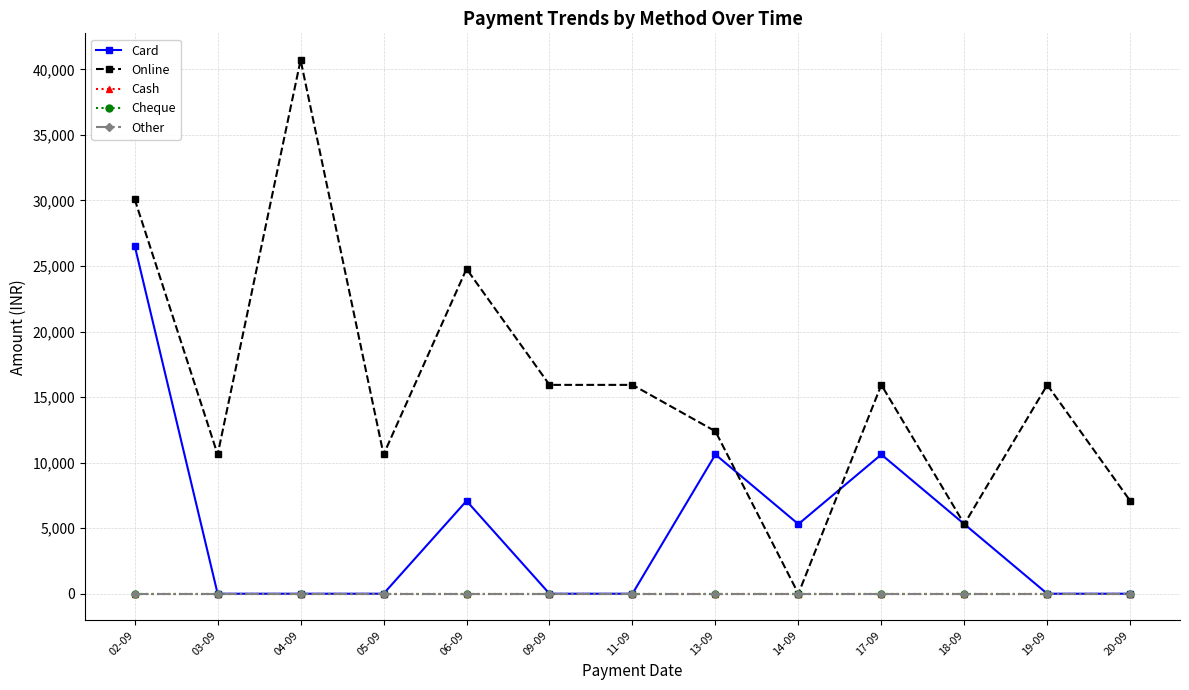

What is the total value across all series at 19-09?

15930